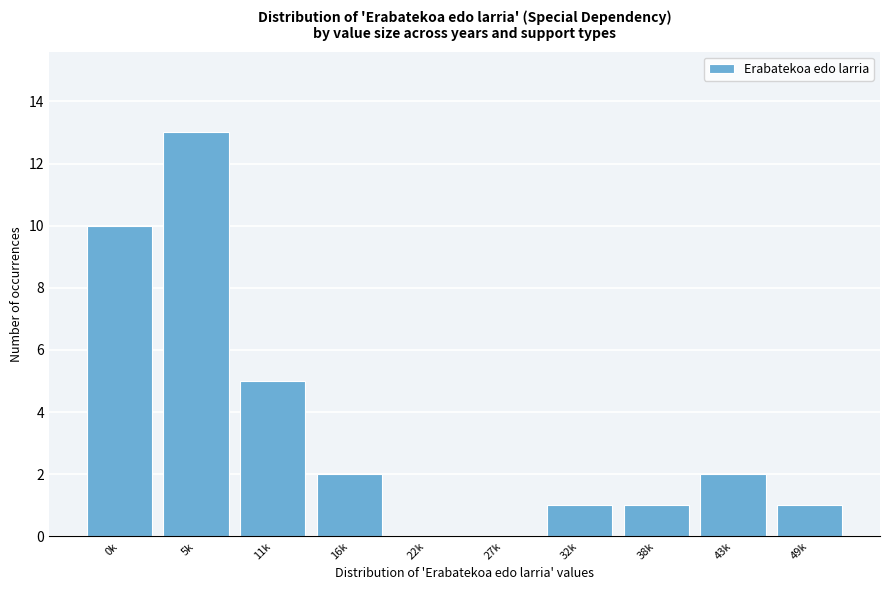

Reading left to right, transcribe all the data shown in this chart.

0k=10	5k=13	11k=5	16k=2	22k=0	27k=0	32k=1	38k=1	43k=2	49k=1